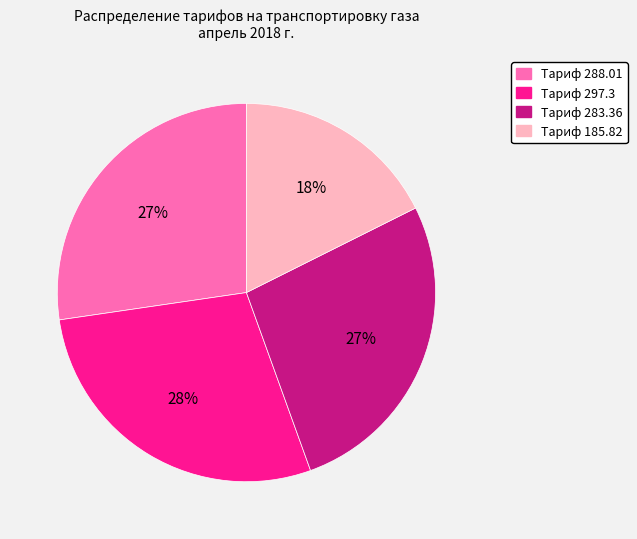

What is the largest slice in the pie chart?

Тариф 297.3